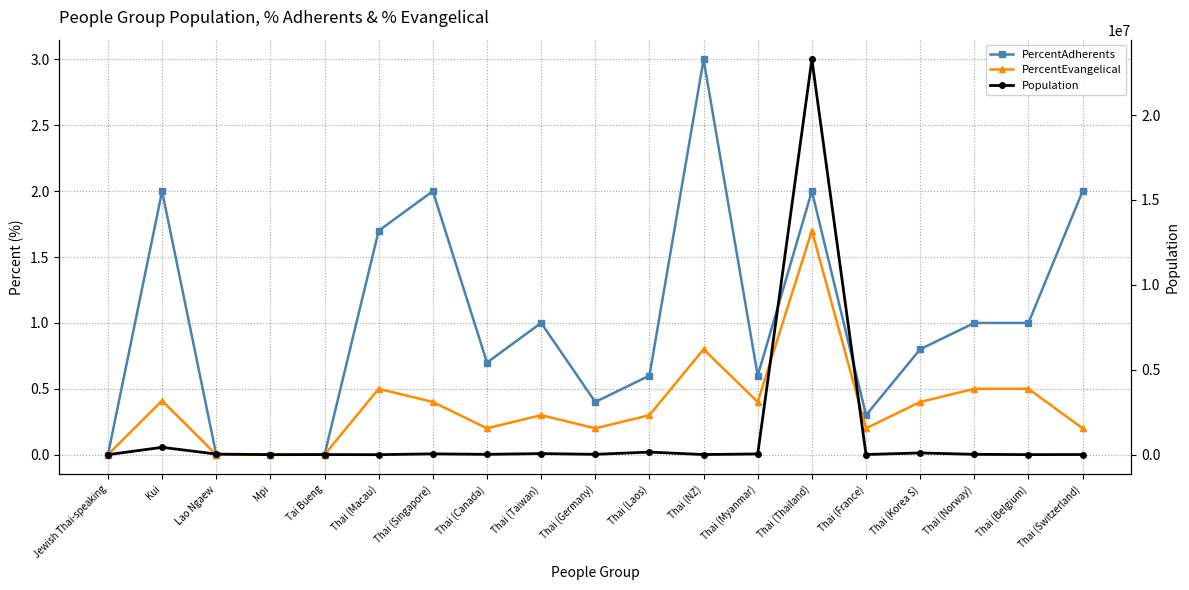

Between Thai (Germany) and Thai (Switzerland), which series saw the biggest shift?

Population